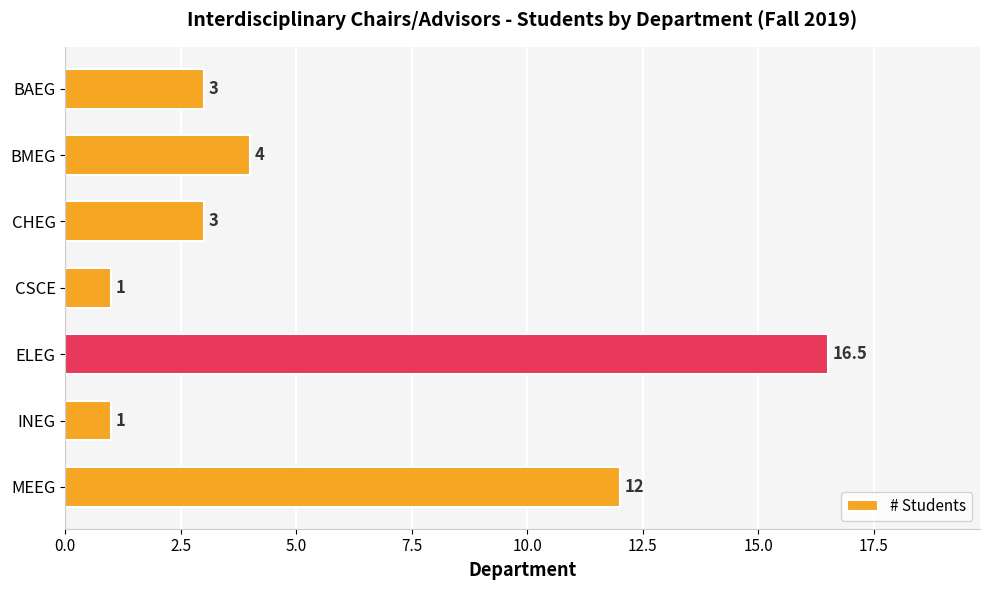

At which category does the chart reach its peak across all series?

ELEG